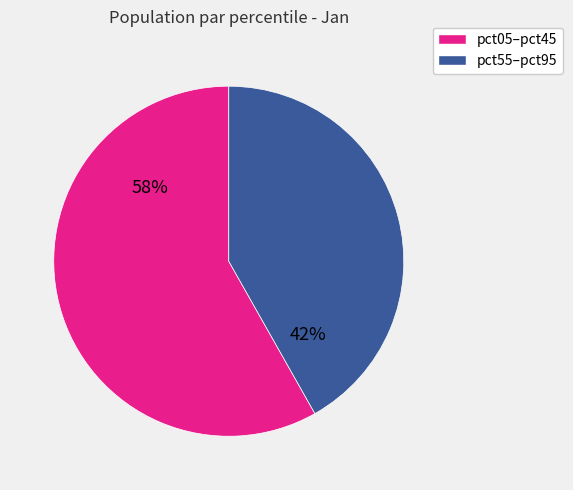

Is there any slice that represents more than half of the pie?

Yes